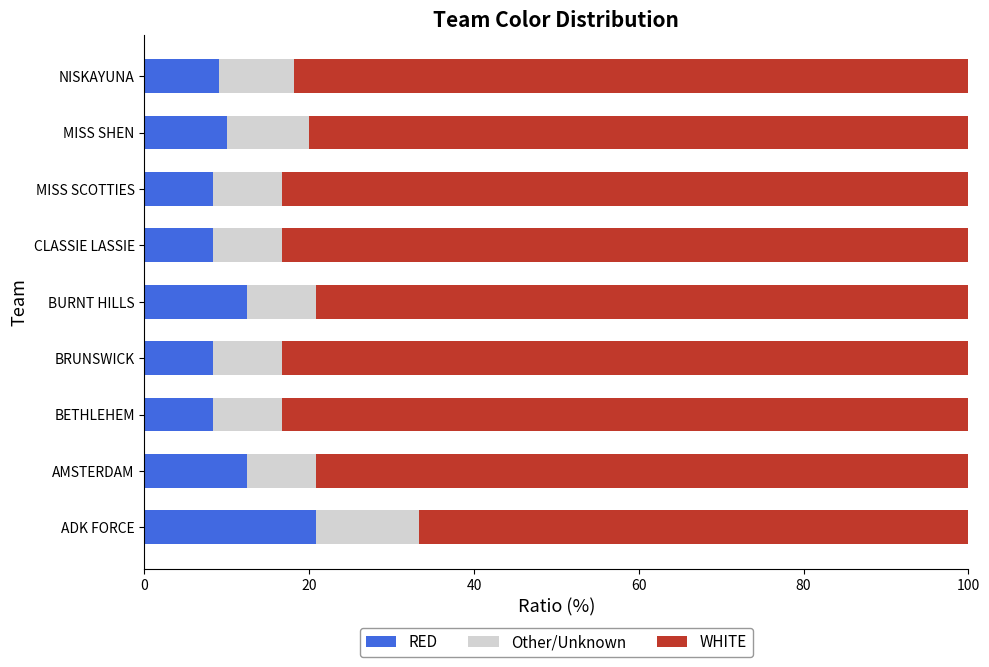

The value of RED at CLASSIE LASSIE is 3.3. True or false?

False